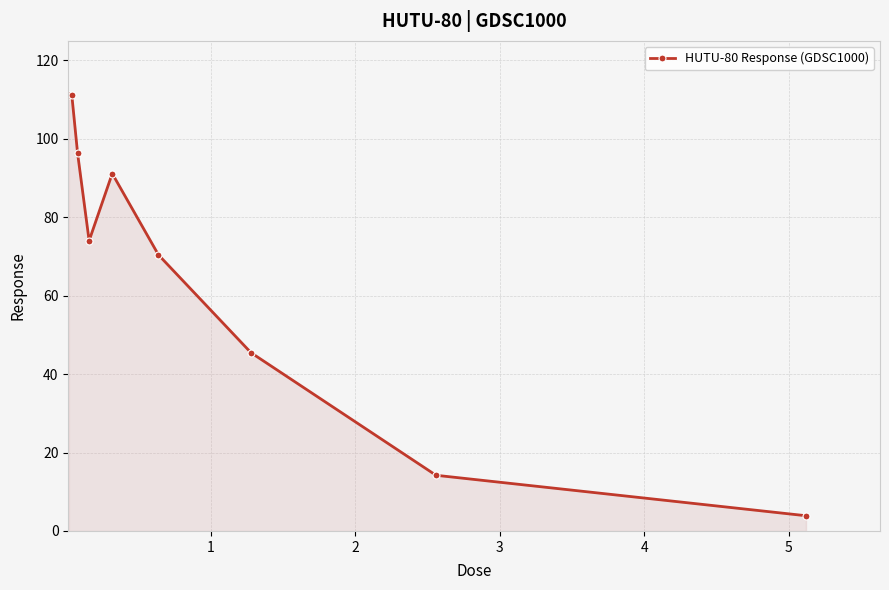

What is the difference between the maximum and minimum values?

107.4